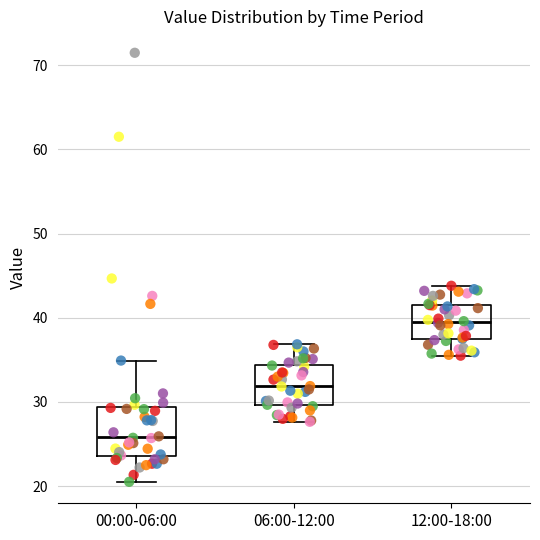

Where does the median line of the box for 00:00-06:00 sit on the y-axis? The values are not printed on the chart, so give them approximately, as read against the axis.

26